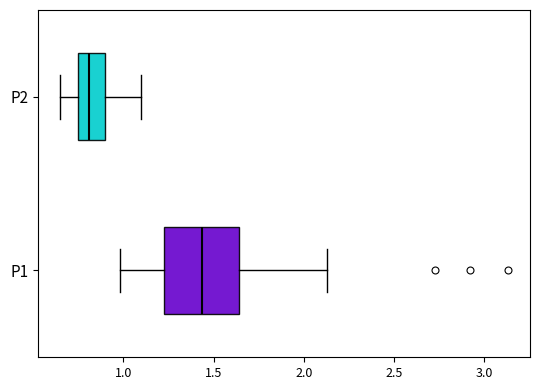

Which box has the furthest to the left median line?

P2